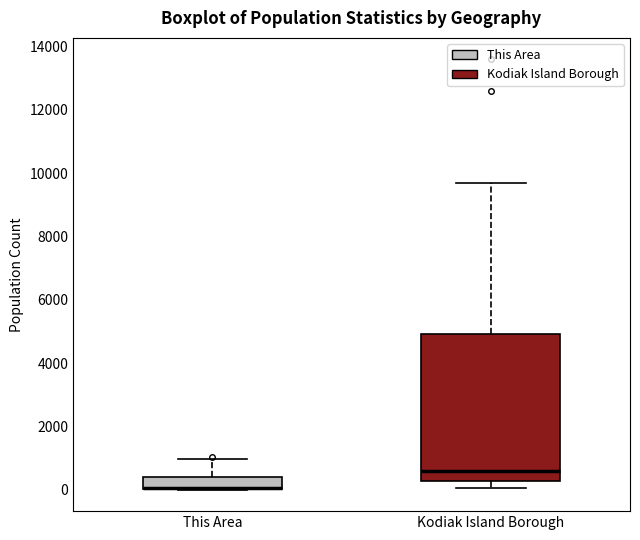

Where does the median line of the box for Kodiak Island Borough sit on the y-axis? The values are not printed on the chart, so give them approximately, as read against the axis.

600